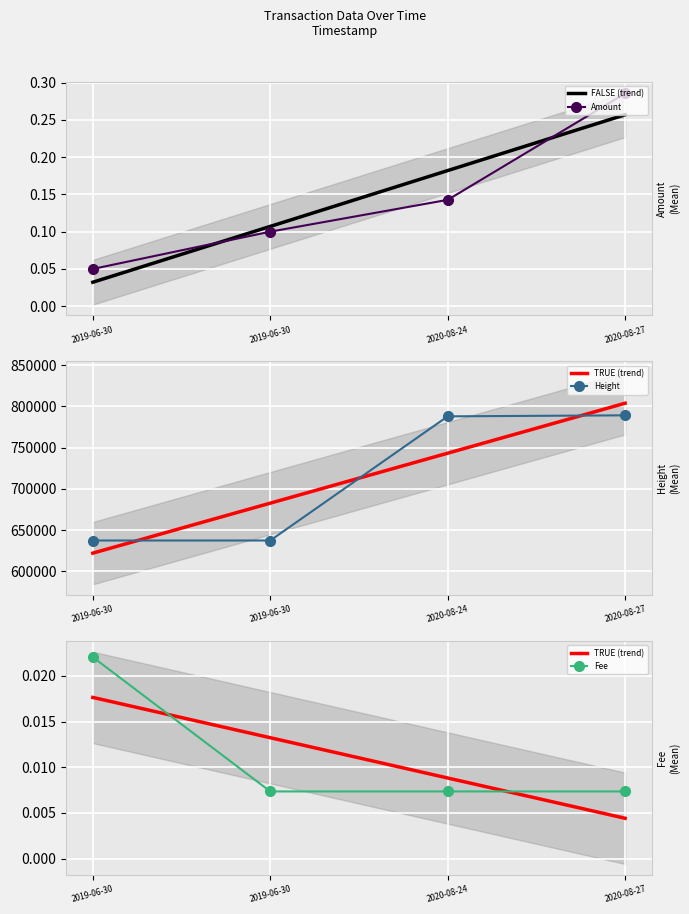

What are all the series names shown in the legend?

Amount, Fee, Height